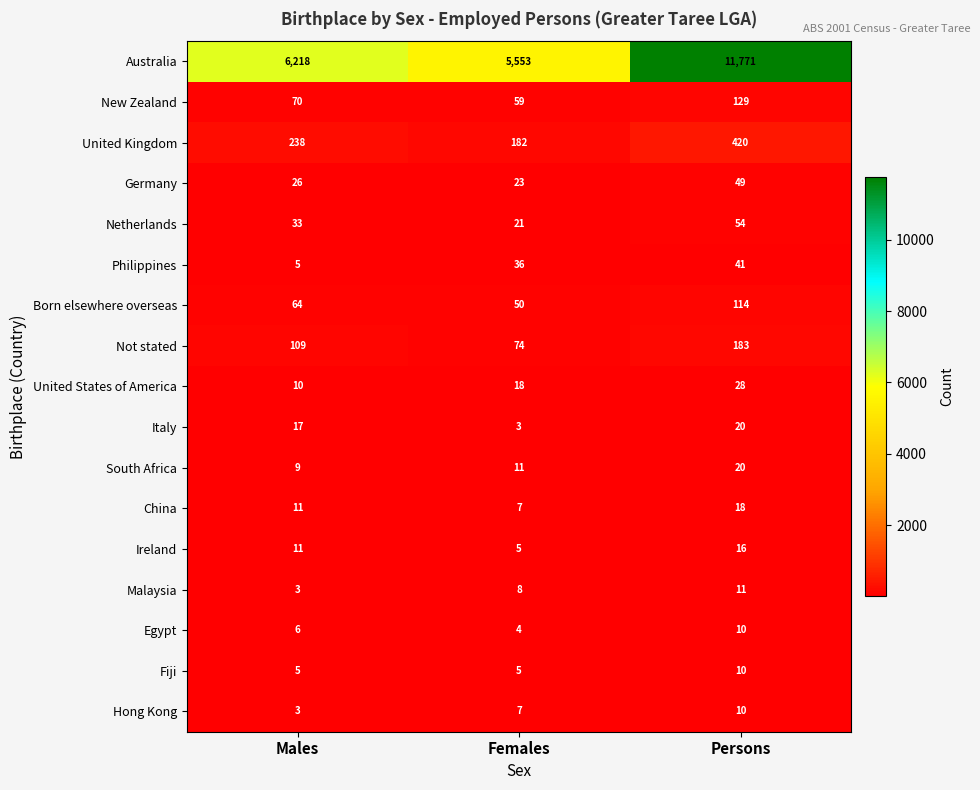

Is it true that Philippines equals 18 at Females?

False